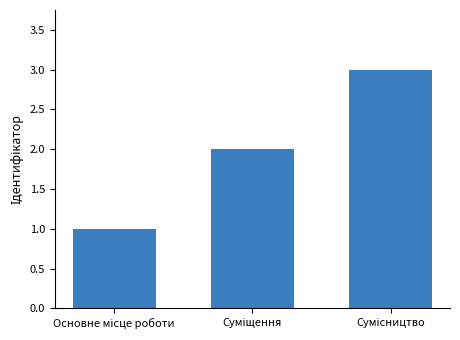

What is the greatest value displayed?

3